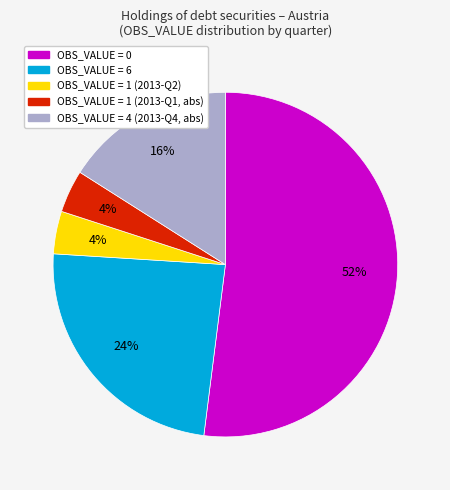

To the nearest percent, what is the average slice percentage?

20%